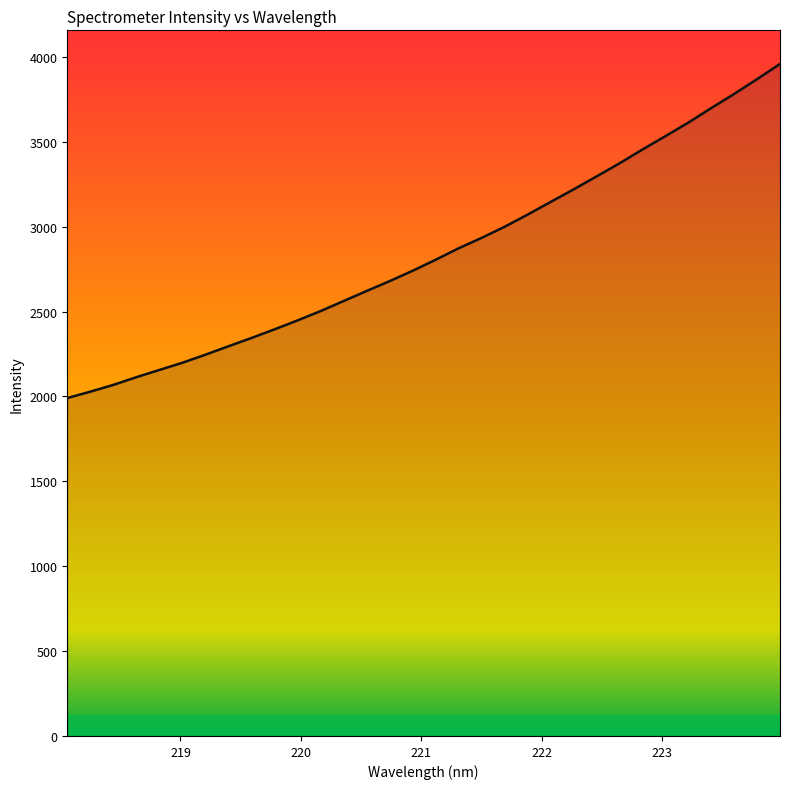

What is the minimum value shown in the chart?

1990.4